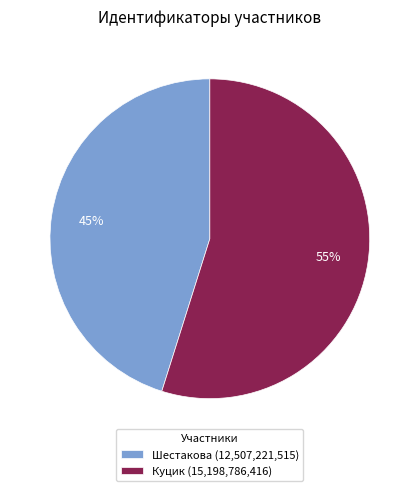

How many slices are in this pie chart?

2